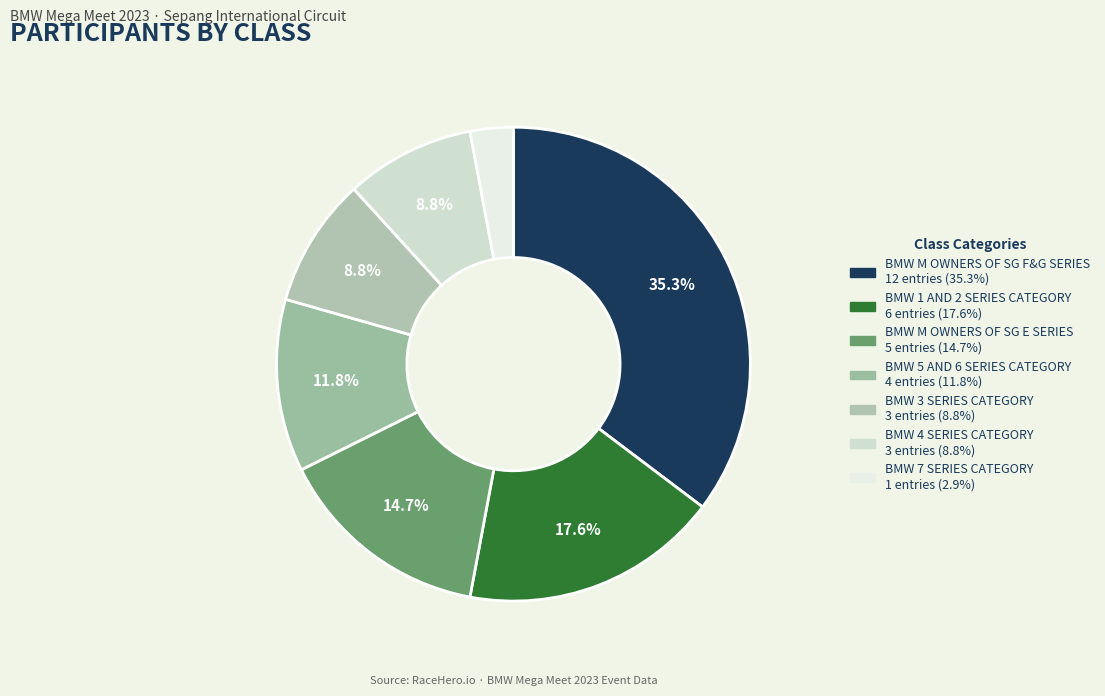

True or false: BMW M OWNERS OF SG E SERIES accounts for 28% of the total.

False